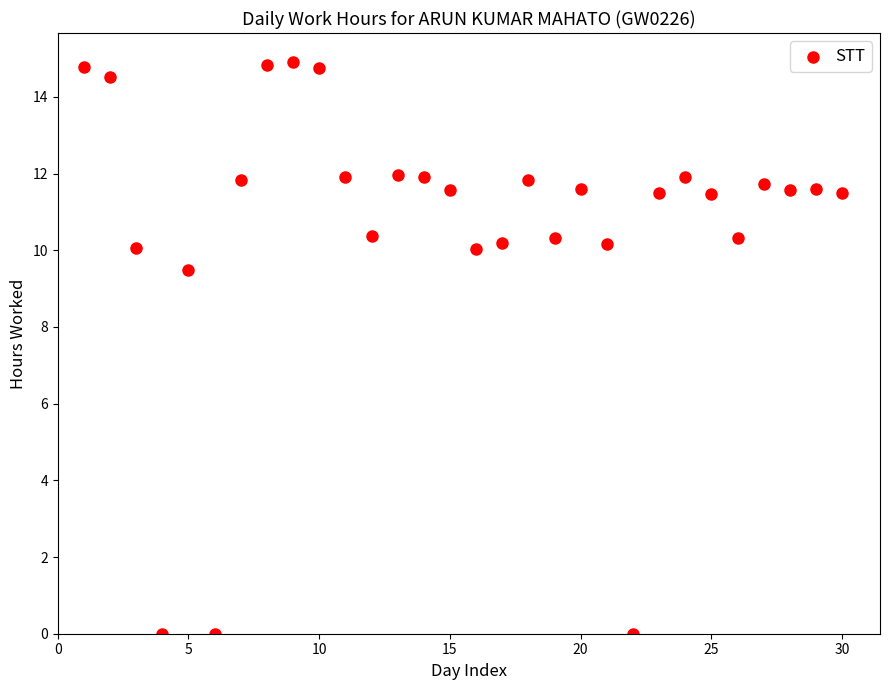

What is the range of Y values (max minus min)?

14.9